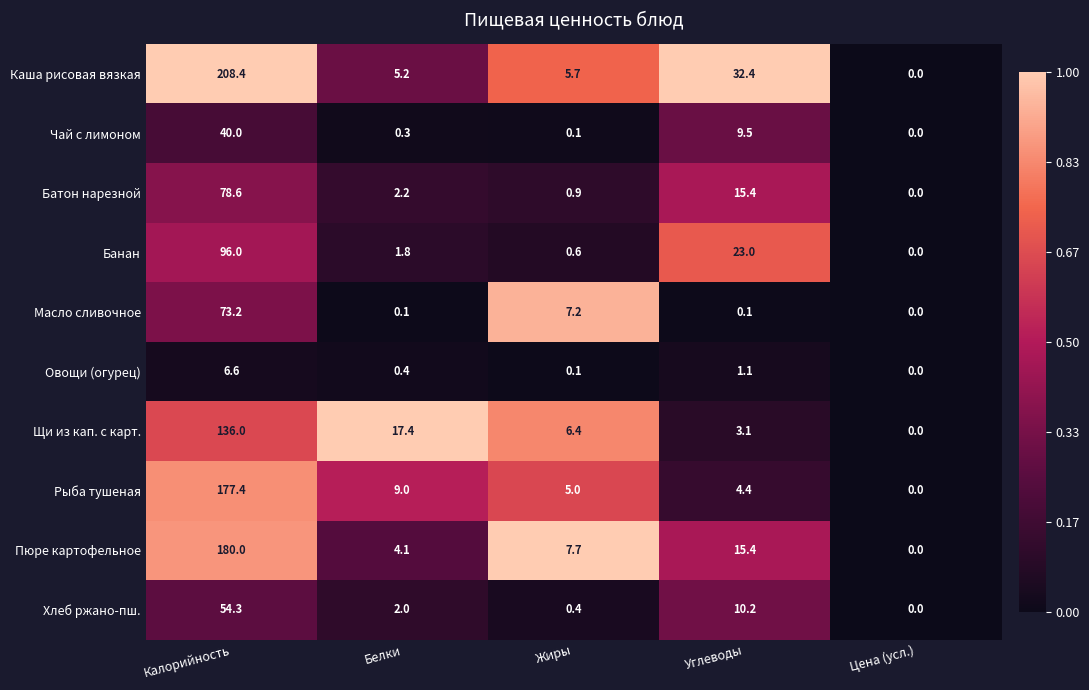

Which series has the largest total across all categories?

Каша рисовая вязкая